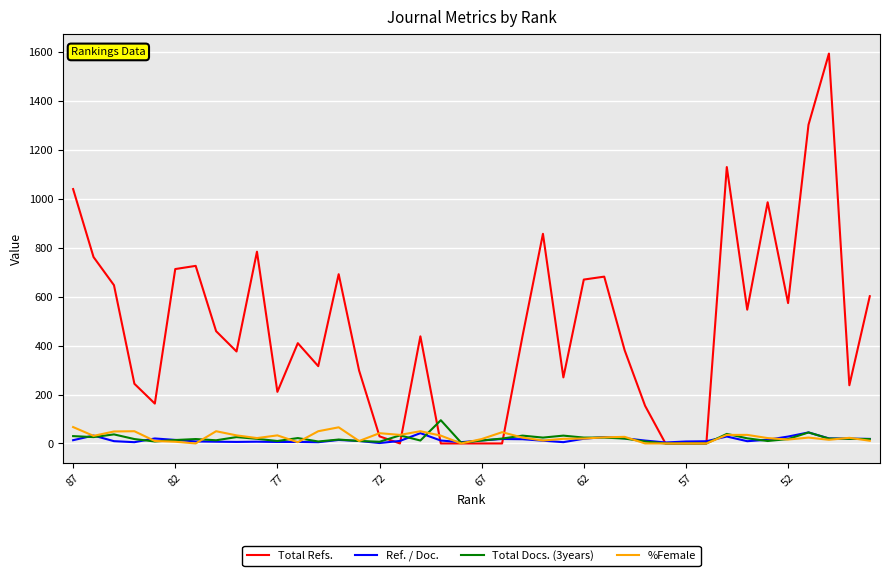

Which series has the widest spread of values?

Total Refs.